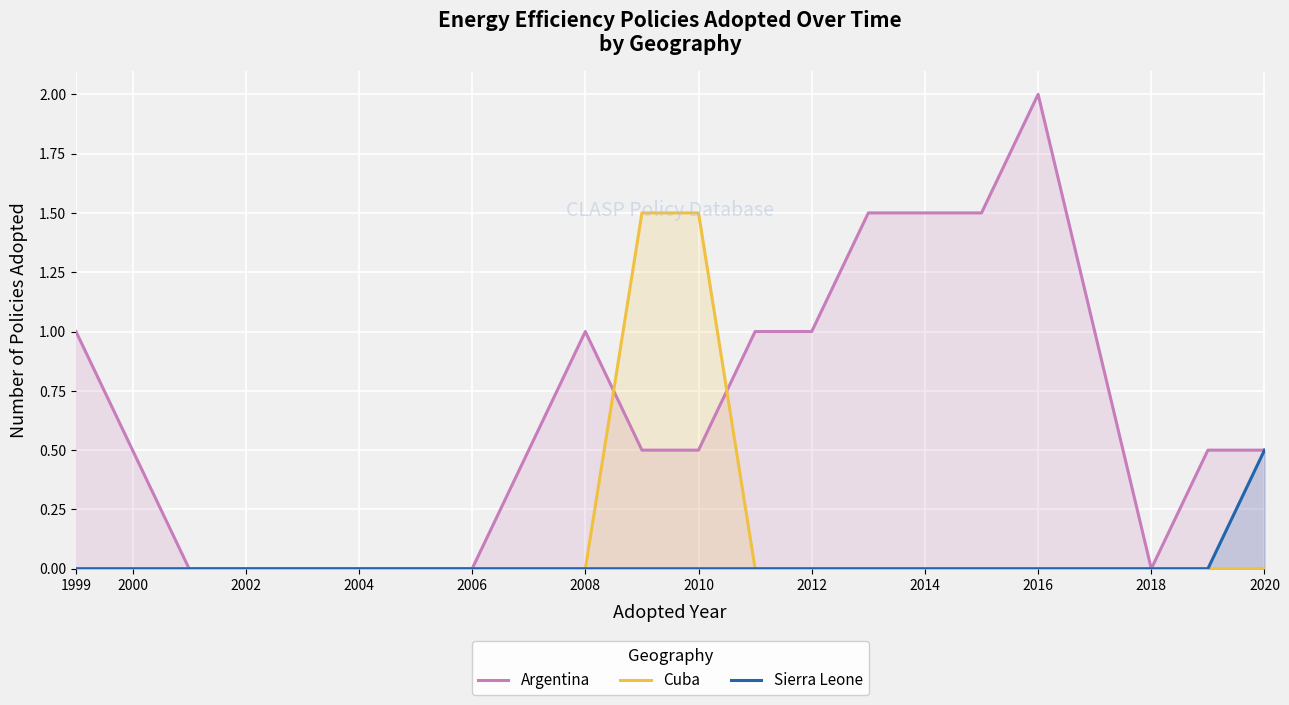

Reading left to right, extract all data points from this chart.

Argentina: 1.0	0.5	0.0	0.0	0.0	0.0	0.0	0.0	0.5	1.0	0.5	0.5	1.0	1.0	1.5	1.5	1.5	2.0	1.0	0.0	0.5	0.5
Cuba: 0.0	0.0	0.0	0.0	0.0	0.0	0.0	0.0	0.0	0.0	1.5	1.5	0.0	0.0	0.0	0.0	0.0	0.0	0.0	0.0	0.0	0.0
Sierra Leone: 0.0	0.0	0.0	0.0	0.0	0.0	0.0	0.0	0.0	0.0	0.0	0.0	0.0	0.0	0.0	0.0	0.0	0.0	0.0	0.0	0.0	0.5